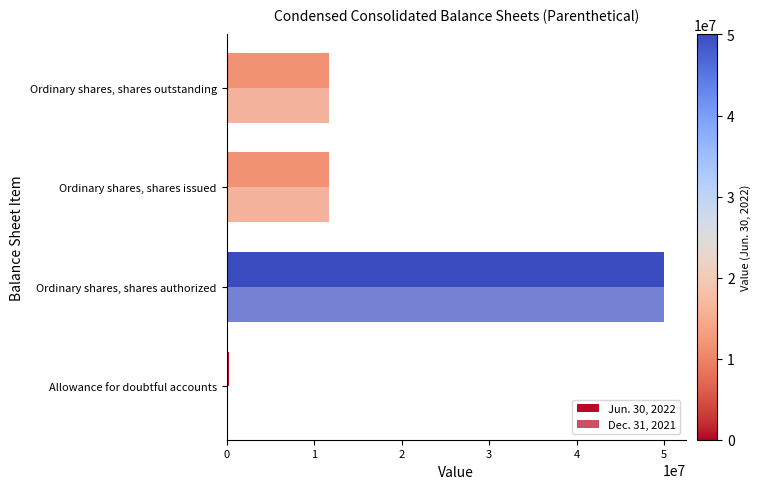

Count the number of categories in the chart.

4